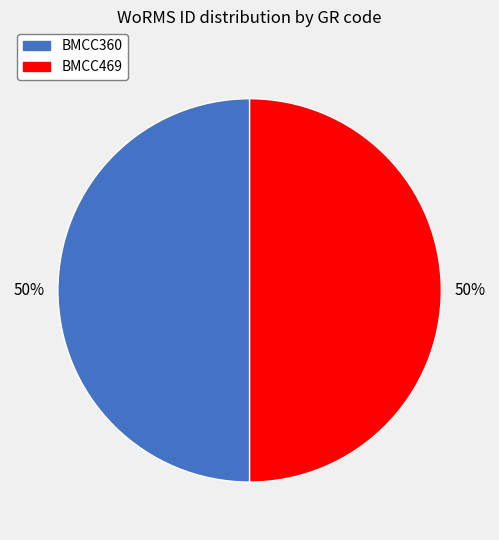

How many slices are in this pie chart?

2